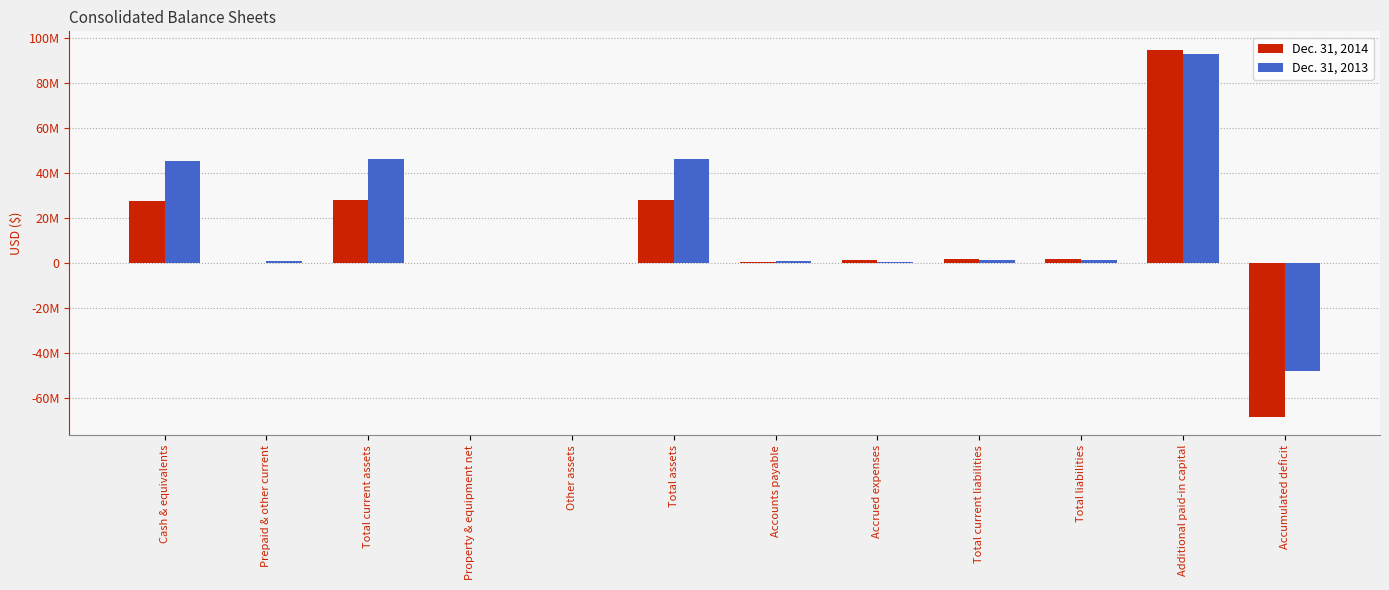

What are all the series names shown in the legend?

Dec. 31, 2014, Dec. 31, 2013